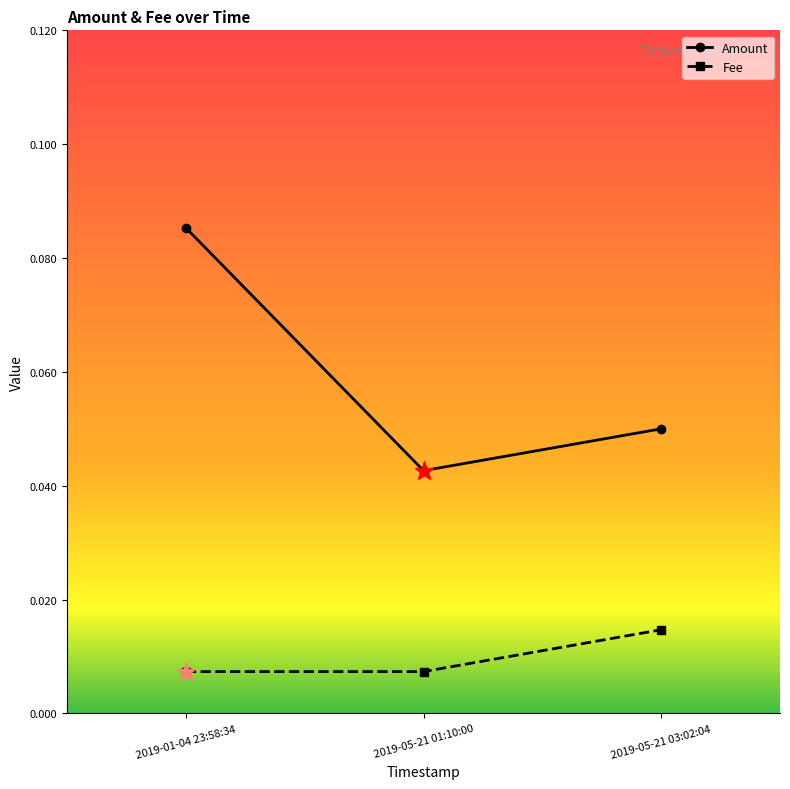

Count the Amount values in the range 0 to 1.

3